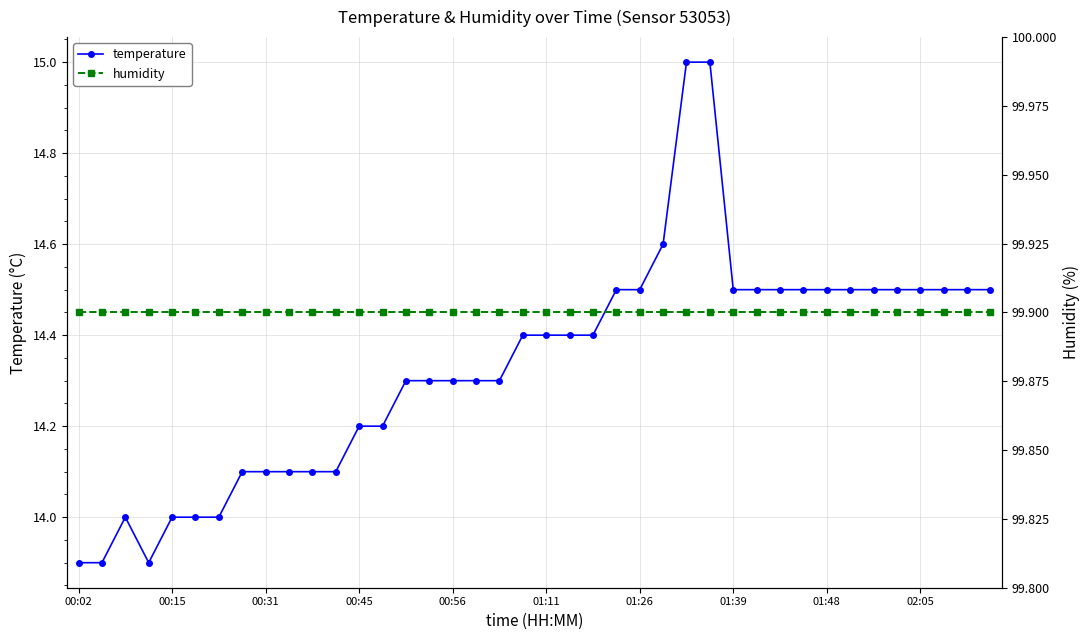

In temperature, how many points are higher than both neighbors (excluding endpoints)?

1